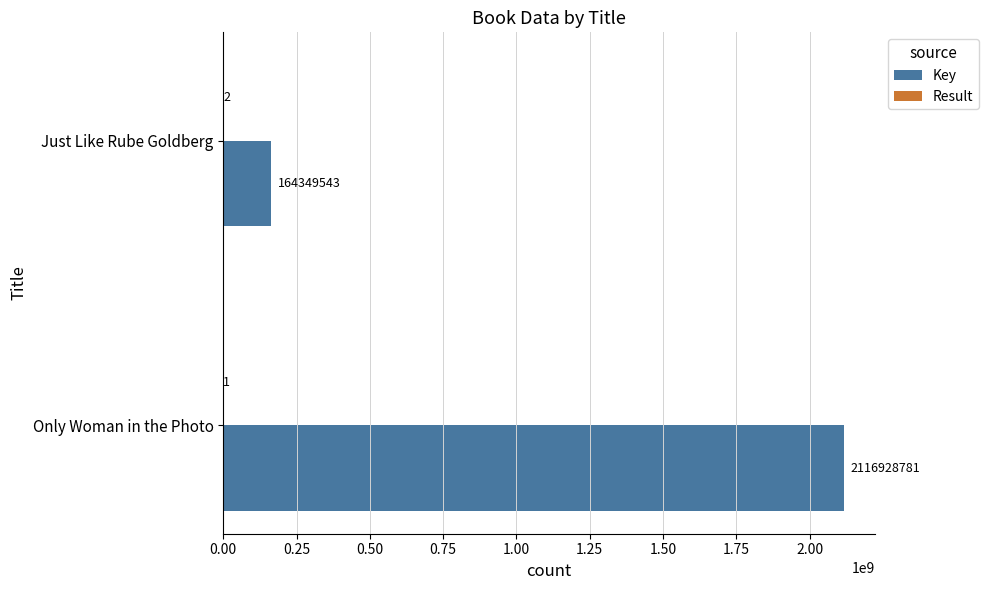

How many Key values are between 164349543 and 2116928781?

2